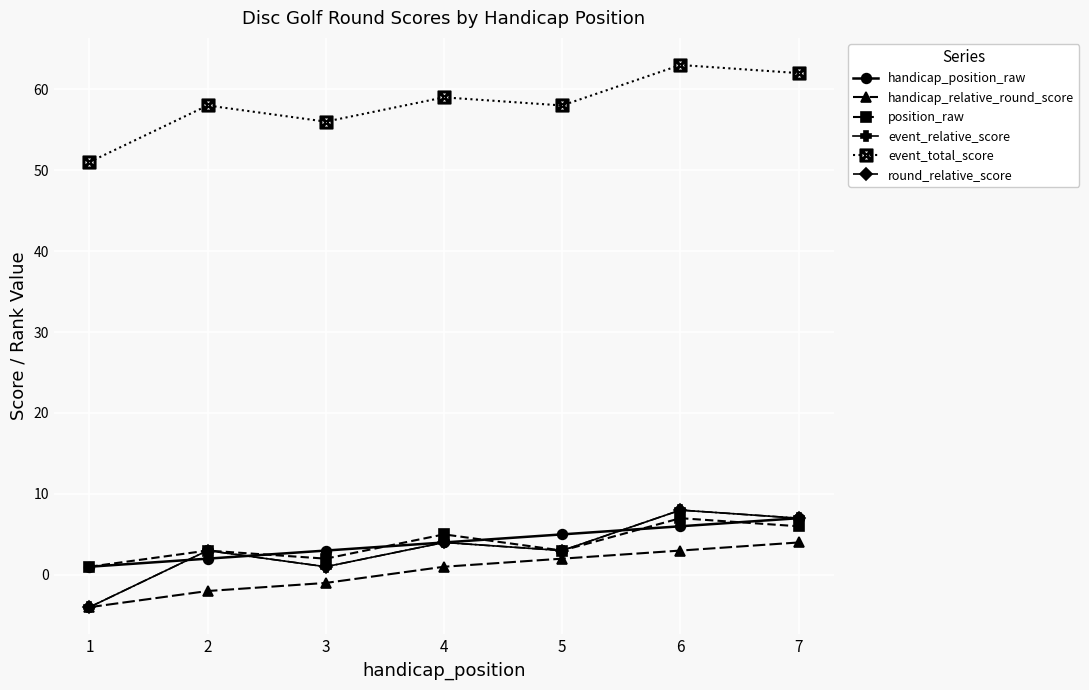

Rank the categories by handicap_position_raw value from highest to lowest.

7, 6, 5, 4, 3, 2, 1